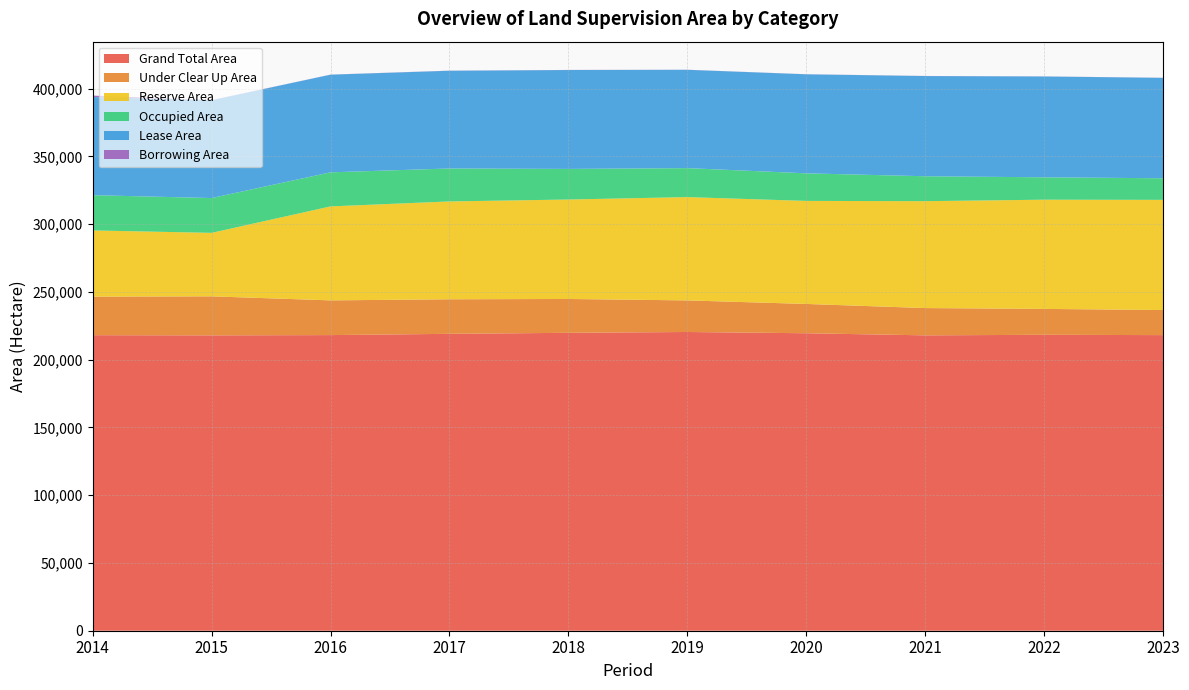

Reading left to right, list all the values displayed in this chart.

Grand Total Area: 2014=218104	2015=217981	2016=218179	2017=219108	2018=219862	2019=220468	2020=219543	2021=217989	2022=218394	2023=218162
Under Clear Up Area: 2014=28465	2015=28800	2016=25630	2017=25505	2018=24980	2019=23322	2020=21630	2021=20144	2022=19117	2023=18523
Reserve Area: 2014=48853	2015=46853	2016=69344	2017=72205	2018=73396	2019=76230	2020=76037	2021=78886	2022=80594	2023=81303
Occupied Area: 2014=26031	2015=25695	2016=25157	2017=24332	2018=22588	2019=21396	2020=20359	2021=18396	2022=16526	2023=15937
Lease Area: 2014=72452	2015=72211	2016=72054	2017=72119	2018=72984	2019=72556	2020=73084	2021=73941	2022=74414	2023=74120
Borrowing Area: 2014=1039	2015=81	2016=75	2017=89	2018=70	2019=63	2020=57	2021=77	2022=65	2023=53